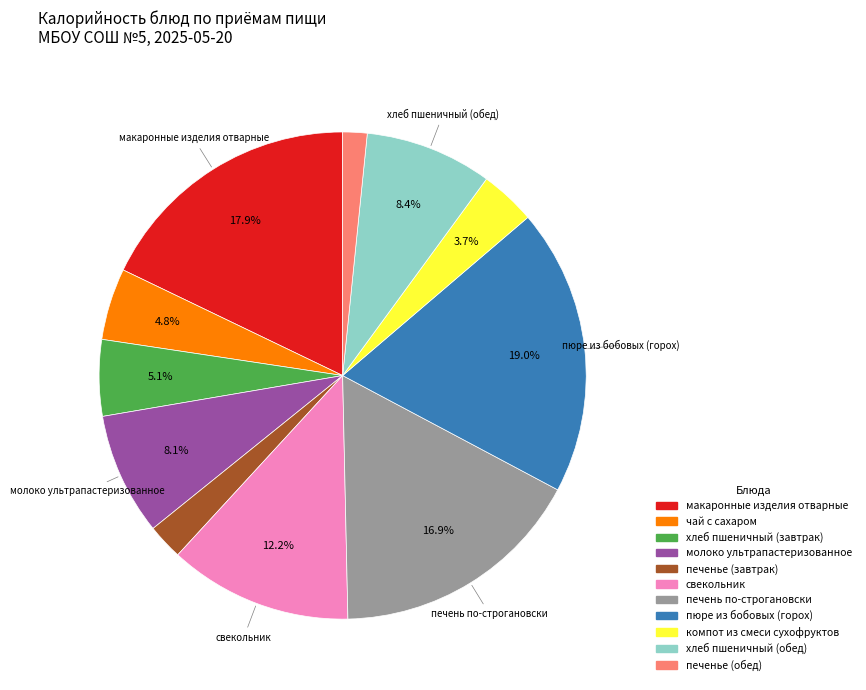

To the nearest percent, what is the difference between the largest and smallest slice percentages?

17%